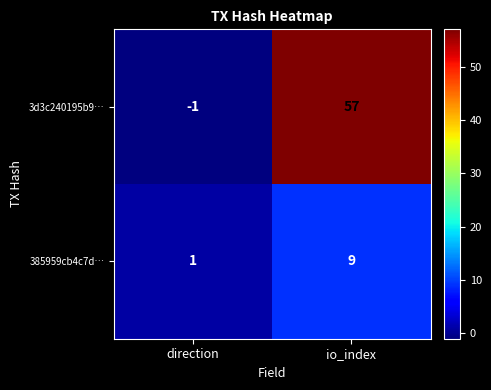

Between direction and io_index, which series saw the biggest shift?

3d3c240195b9…